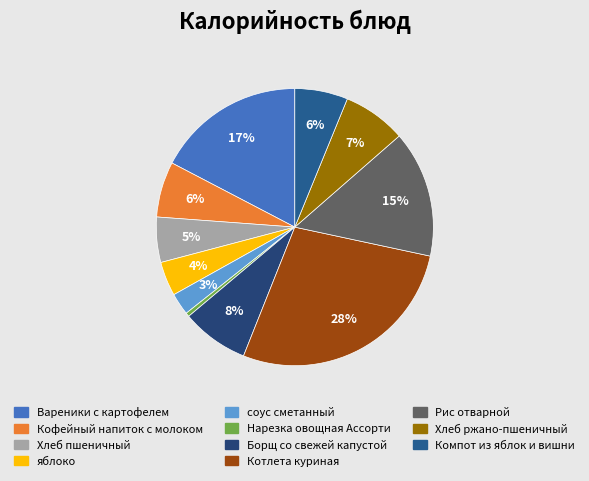

How many segments does this pie chart have?

11